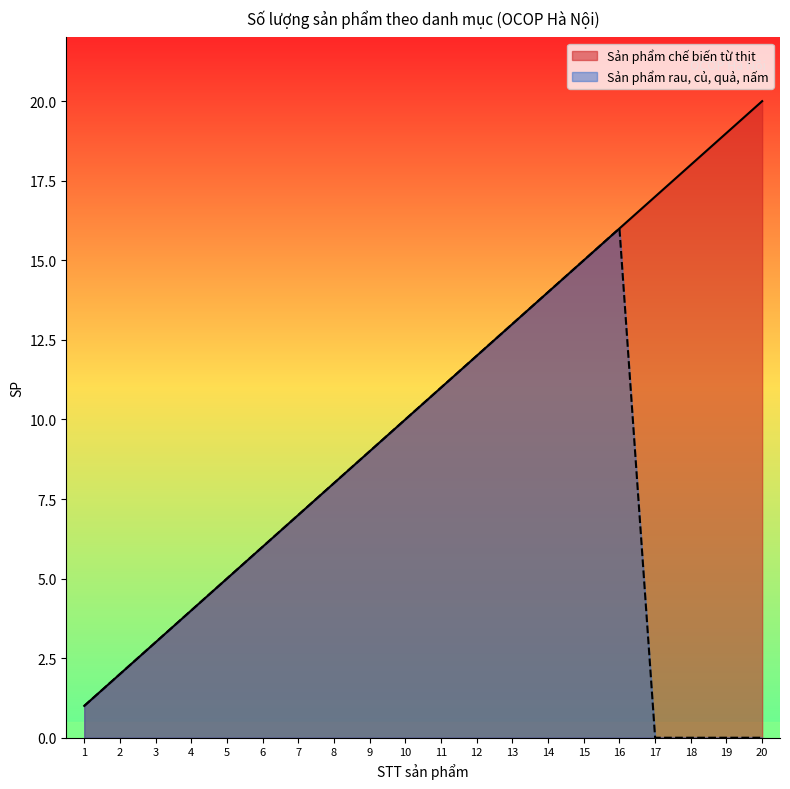

What is the sum of all Sản phẩm chế biến từ thịt values?

210